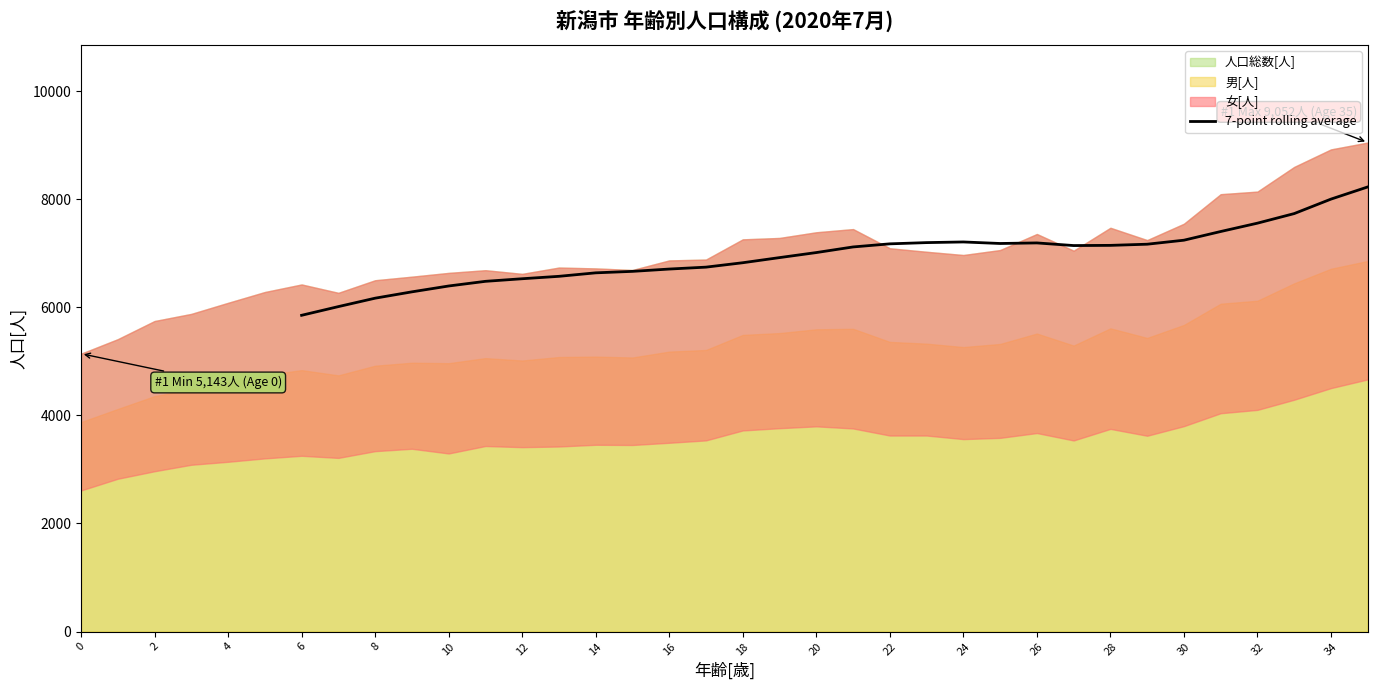

The value of 7-point rolling average at 22 is 7176.9. True or false?

True